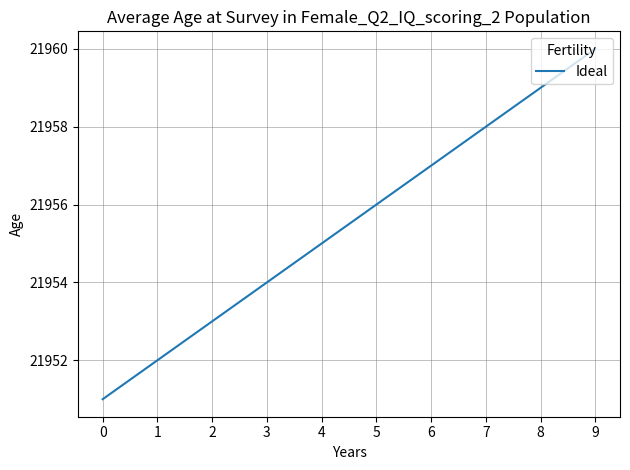

The chart shows a value of 29113 at 4. True or false?

False